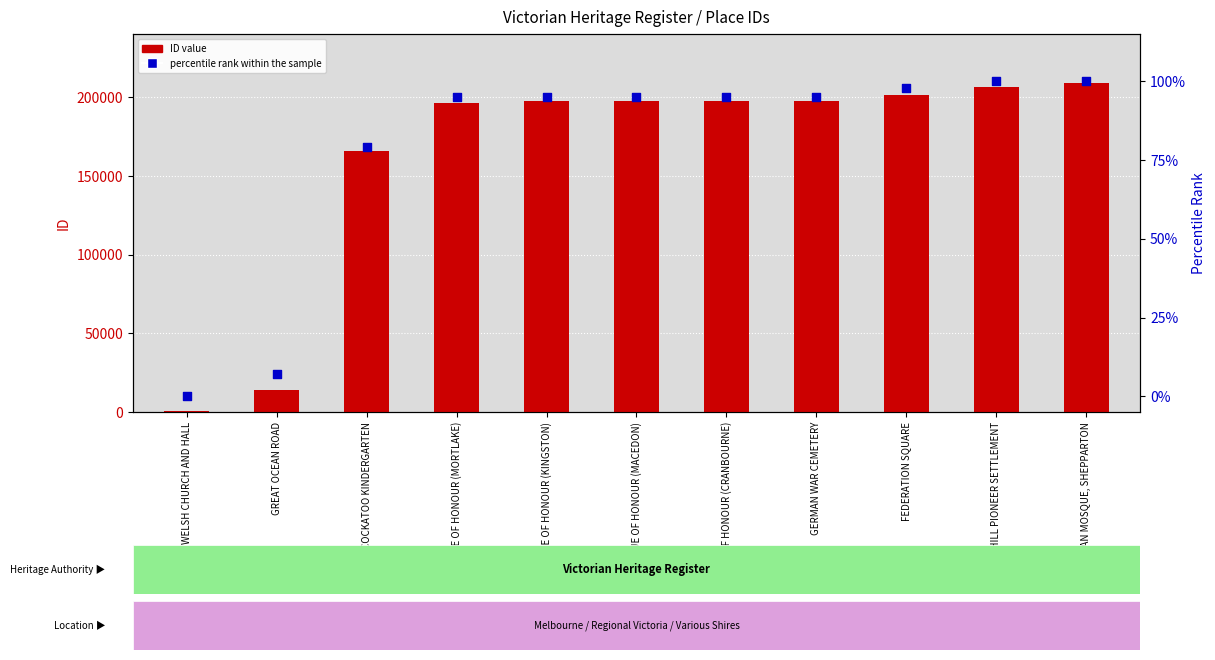

At which category is the sum across all series the highest?

ALBANIAN MOSQUE, SHEPPARTON